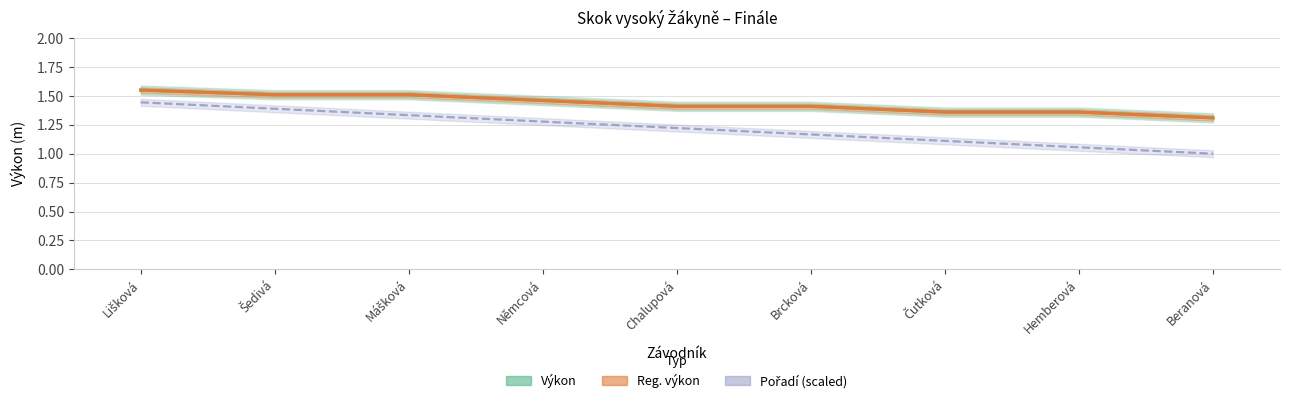

Rank the categories by Pořadí value from highest to lowest.

Lišková, Šedivá, Mášková, Němcová, Chalupová, Brcková, Čutková, Hemberová, Beranová